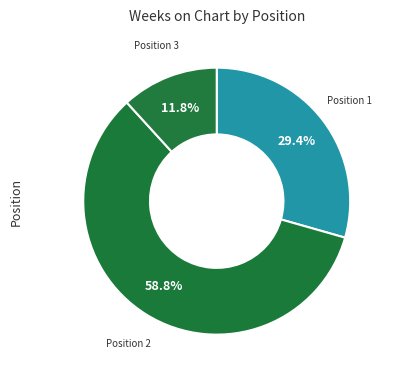

To the nearest percent, what is the average slice percentage?

33%